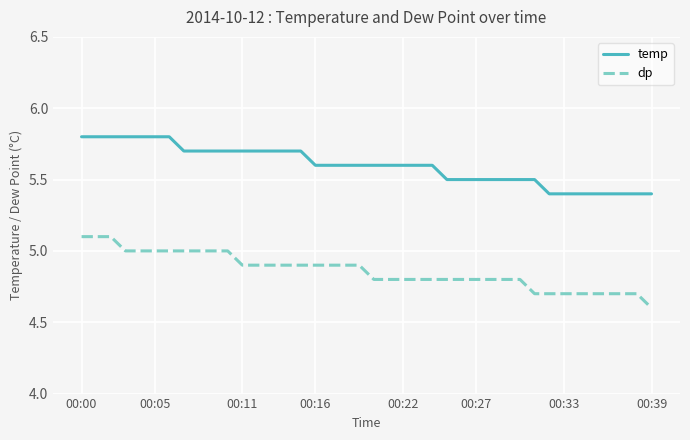

True or false: temp and dp intersect in this chart.

False